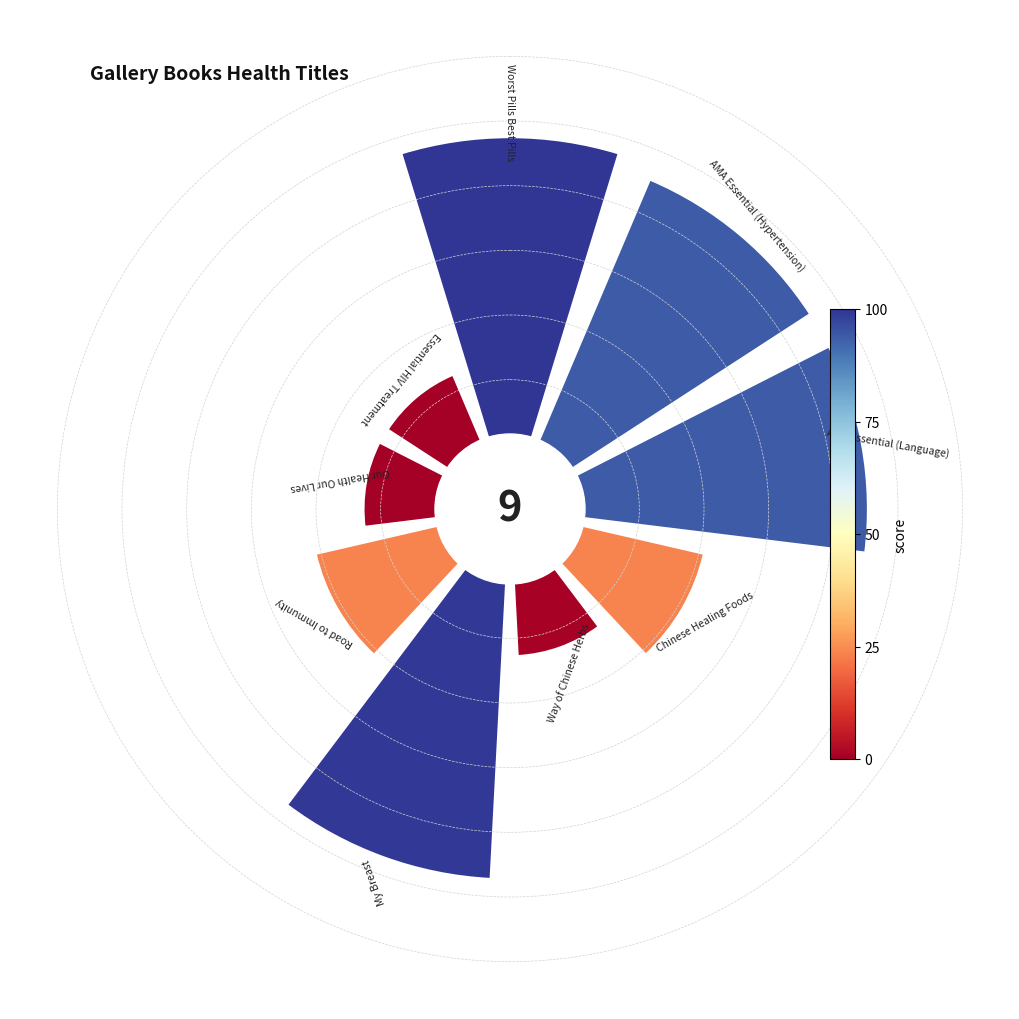

How many segments does this pie chart have?

9